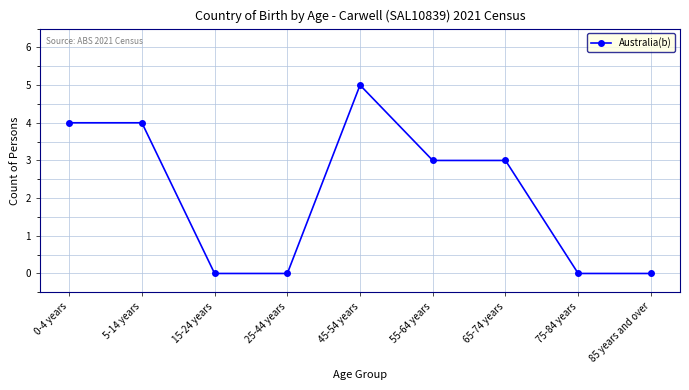

The chart shows a value of -3 at 85 years and over. True or false?

False